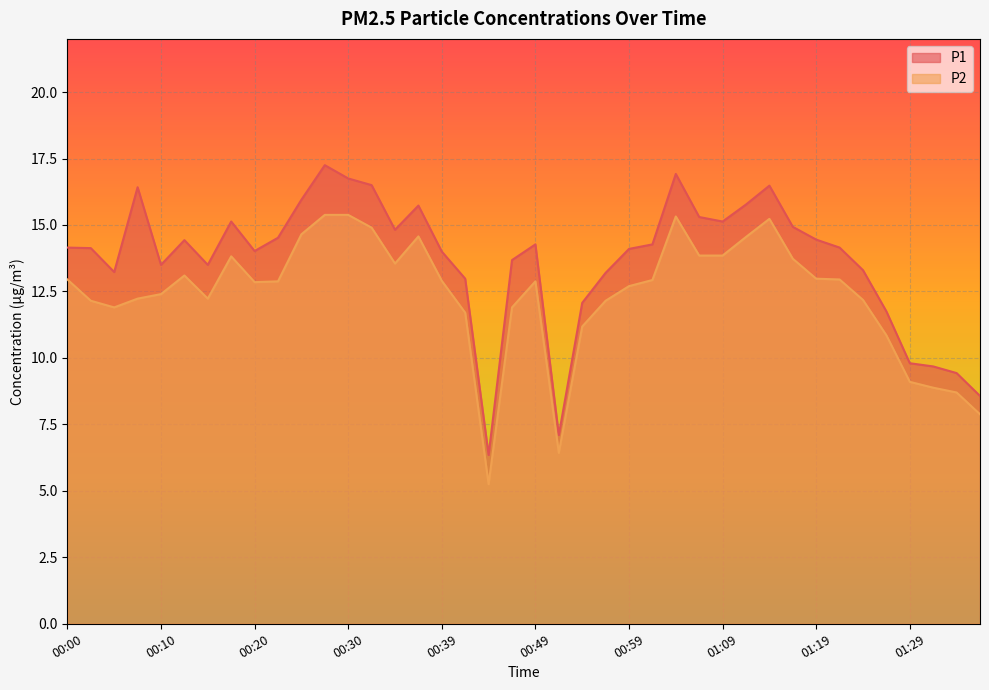

What is the lowest value of the P2 series?

5.2